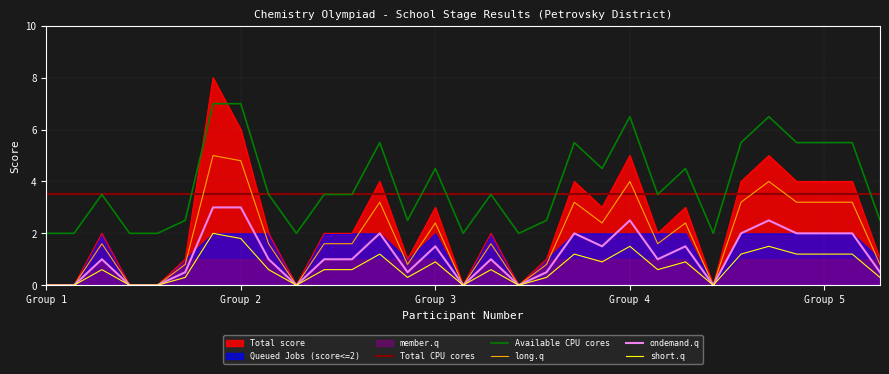

How many intersections are there between Total score and Available CPU cores?

2